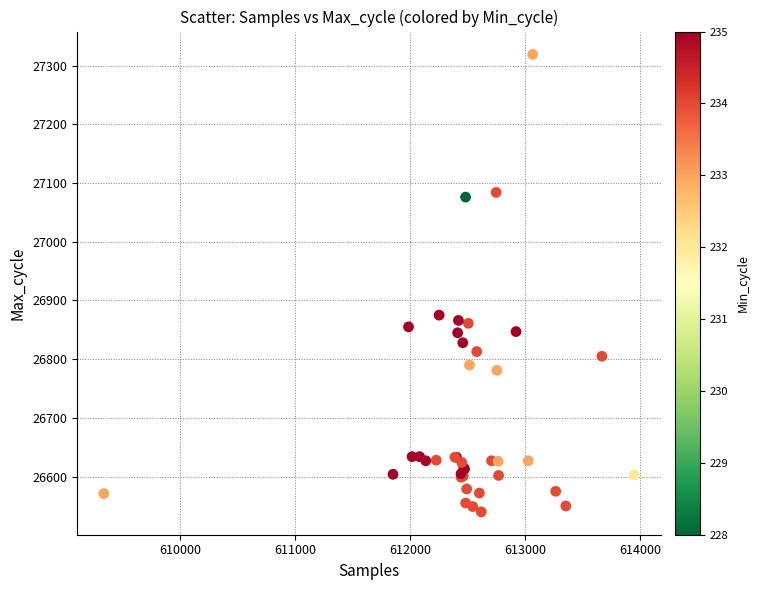

What Y value in the scatter plot is closest to 26929?

26875